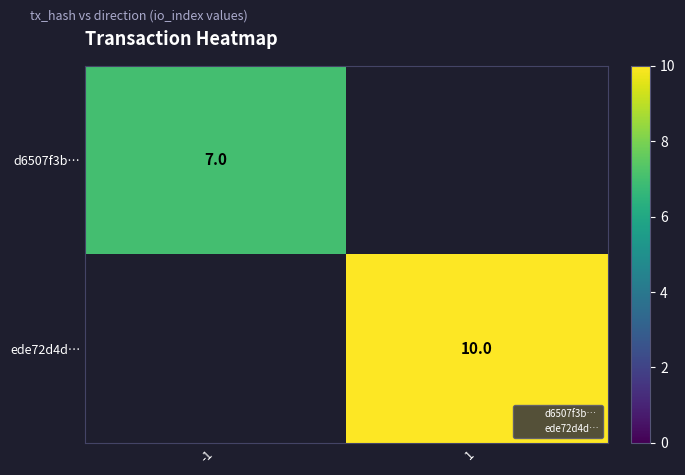

Is it true that d6507f3b… equals 12.4 at -1?

False